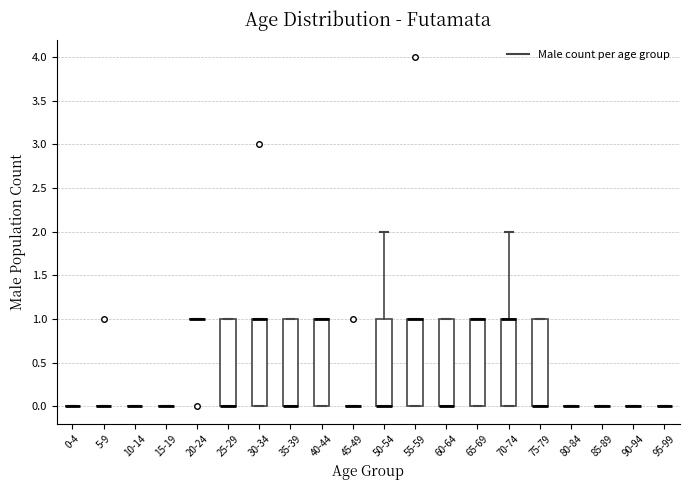

Reading left to right, read every box against the y-axis: the position of its median line, the range the box covers, and the ends of its whiskers. The values are not printed on the chart, so give them approximately, as read against the axis.

0-4: box collapsed to a line at 0, whiskers 0 to 0
5-9: box collapsed to a line at 0, whiskers 0 to 0
10-14: box collapsed to a line at 0, whiskers 0 to 0
15-19: box collapsed to a line at 0, whiskers 0 to 0
20-24: box collapsed to a line at 1, whiskers 1 to 1
25-29: median 0 (drawn on the box's lower edge), box 0 to 1, whiskers 0 to 1
30-34: median 1 (drawn on the box's upper edge), box 0 to 1, whiskers 0 to 1
35-39: median 0 (drawn on the box's lower edge), box 0 to 1, whiskers 0 to 1
40-44: median 1 (drawn on the box's upper edge), box 0 to 1, whiskers 0 to 1
45-49: box collapsed to a line at 0, whiskers 0 to 0
50-54: median 0 (drawn on the box's lower edge), box 0 to 1, whiskers 0 to 2
55-59: median 1 (drawn on the box's upper edge), box 0 to 1, whiskers 0 to 1
60-64: median 0 (drawn on the box's lower edge), box 0 to 1, whiskers 0 to 1
65-69: median 1 (drawn on the box's upper edge), box 0 to 1, whiskers 0 to 1
70-74: median 1 (drawn on the box's upper edge), box 0 to 1, whiskers 0 to 2
75-79: median 0 (drawn on the box's lower edge), box 0 to 1, whiskers 0 to 1
80-84: box collapsed to a line at 0, whiskers 0 to 0
85-89: box collapsed to a line at 0, whiskers 0 to 0
90-94: box collapsed to a line at 0, whiskers 0 to 0
95-99: box collapsed to a line at 0, whiskers 0 to 0